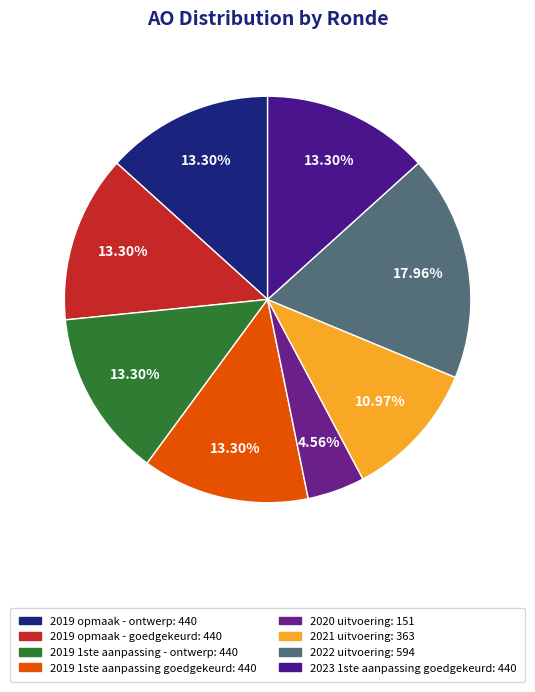

Does 2019 opmaak - goedgekeurd account for over 50% of the chart?

No